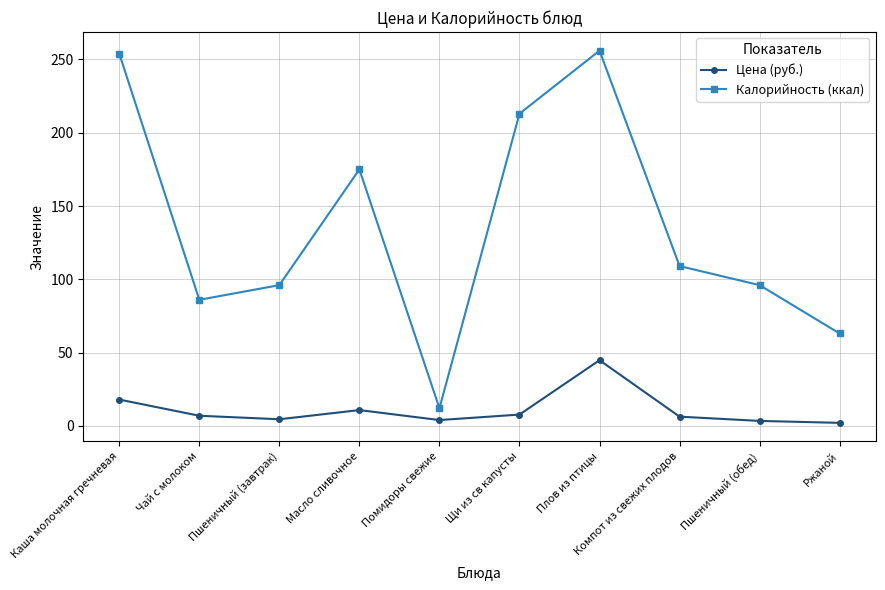

In Калорийность (ккал), how many points are lower than both neighbors (excluding endpoints)?

2